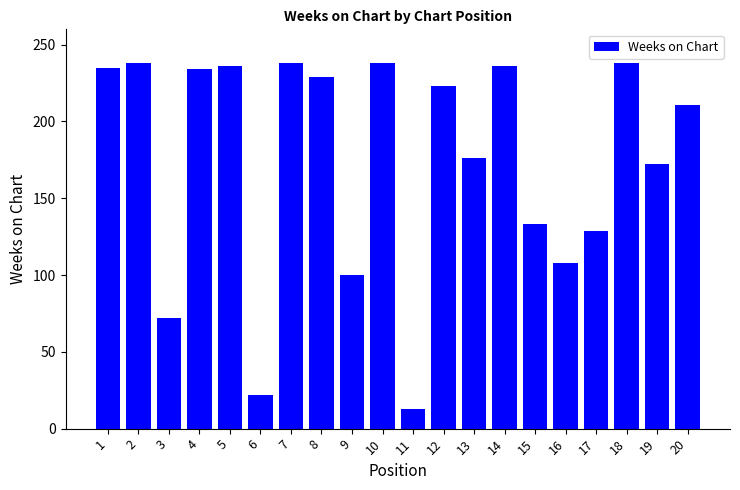

Is it true that the value at 18 is 238?

True